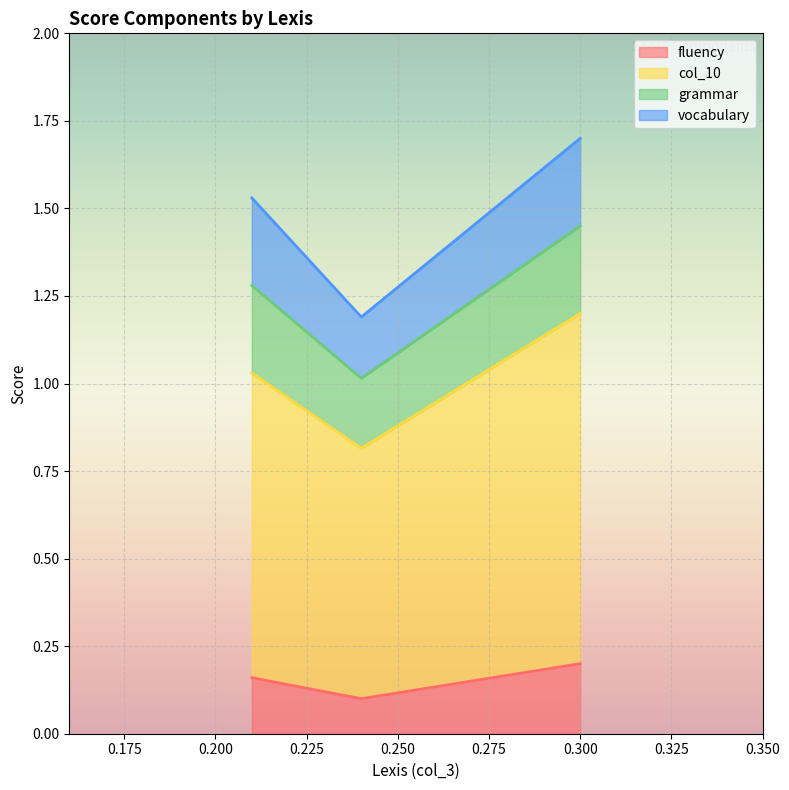

Count the number of data series in this chart.

4